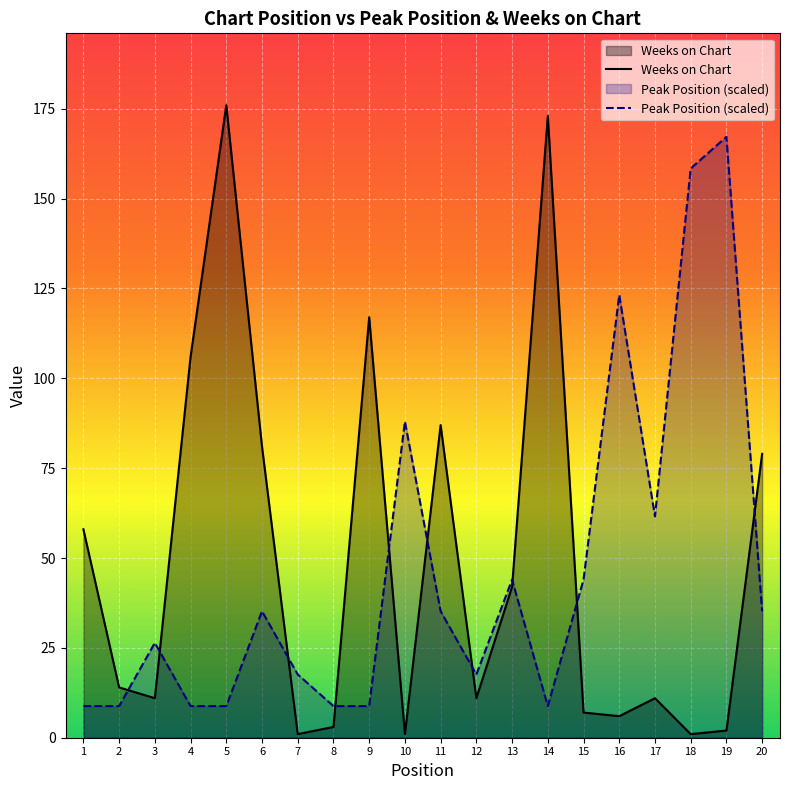

True or false: Weeks on Chart has more than 2 interior local peaks.

True